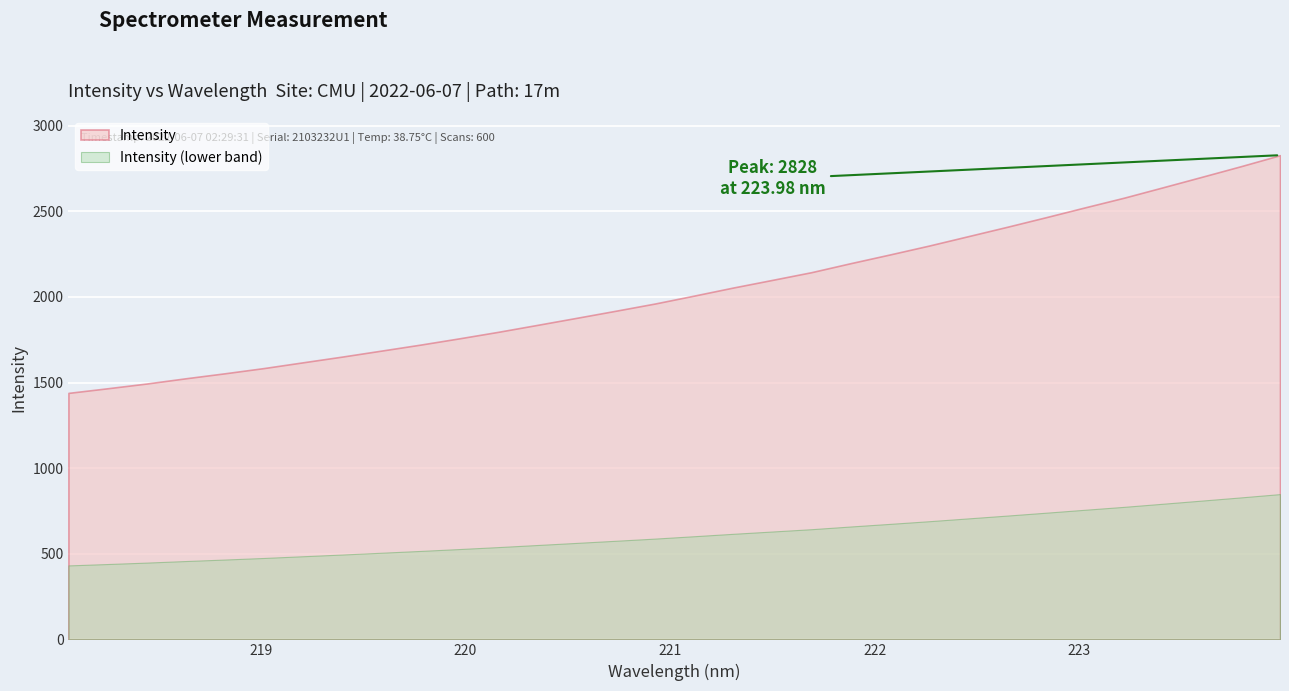

Count the number of categories in the chart.

32